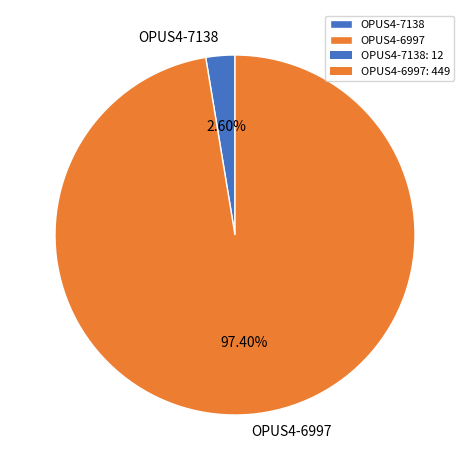

Is it true that OPUS4-6997 is 97% of the pie?

True